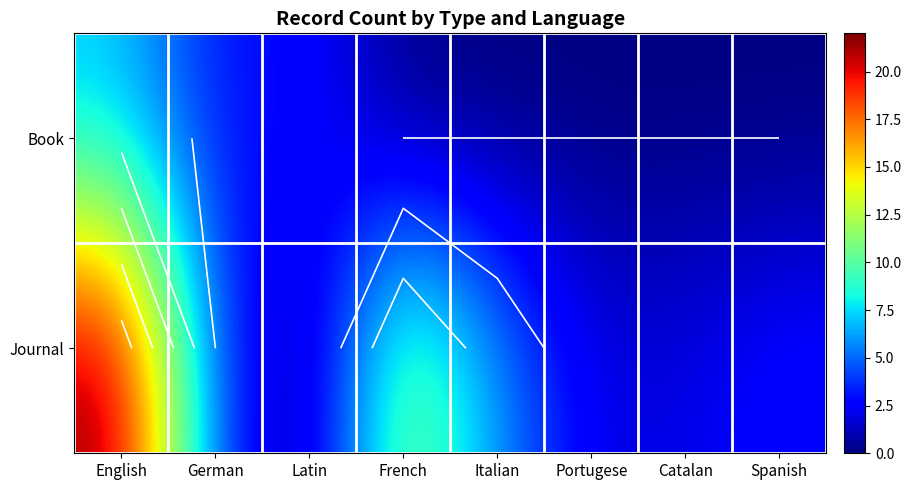

List the labels in order of Journal value, smallest first.

Latin, Portugese, Catalan, Spanish, German, Italian, French, English